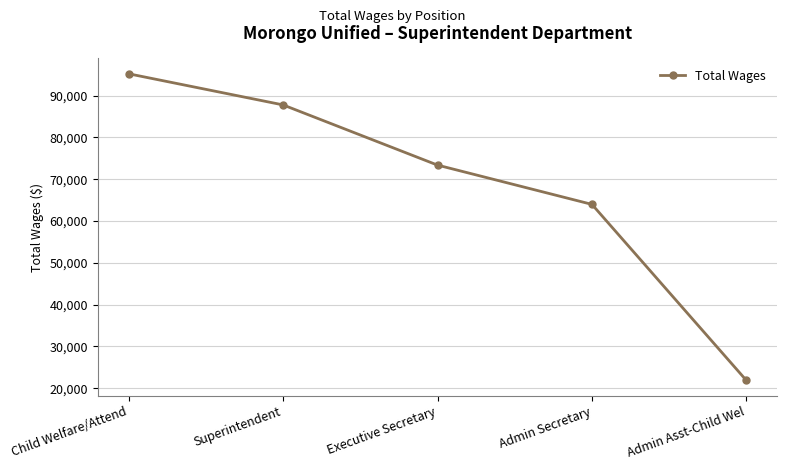

What is the minimum value shown in the chart?

21858